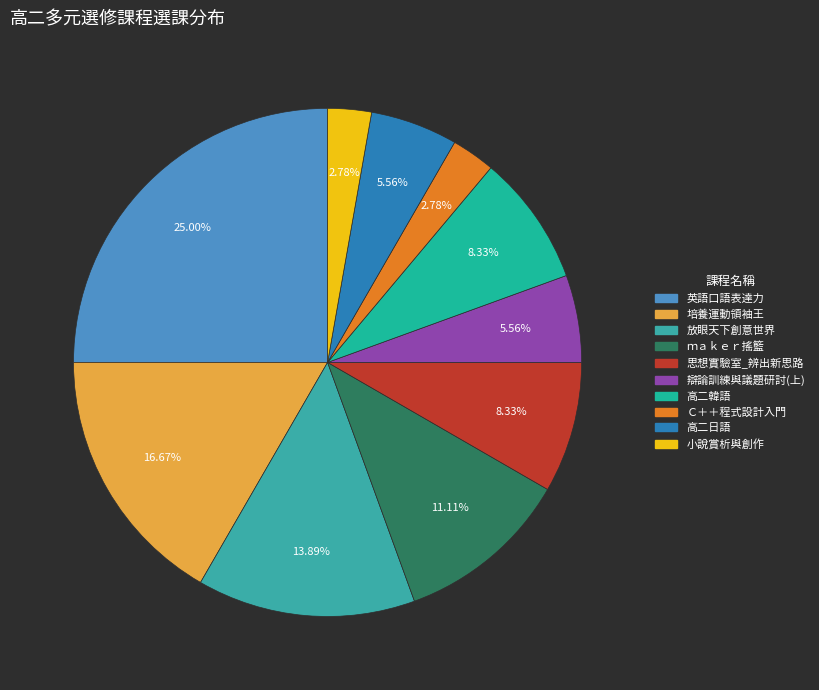

How many segments does this pie chart have?

10